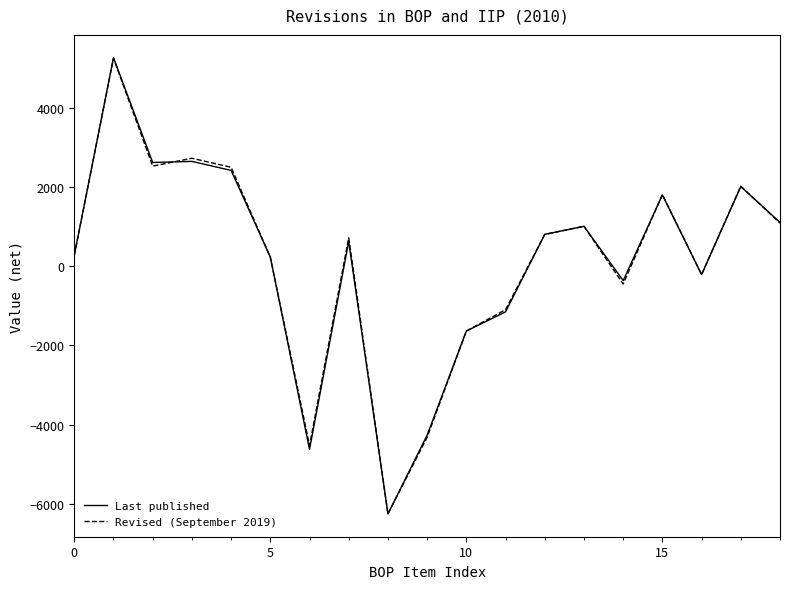

What is the minimum value for Revised (September 2019)?

-6250